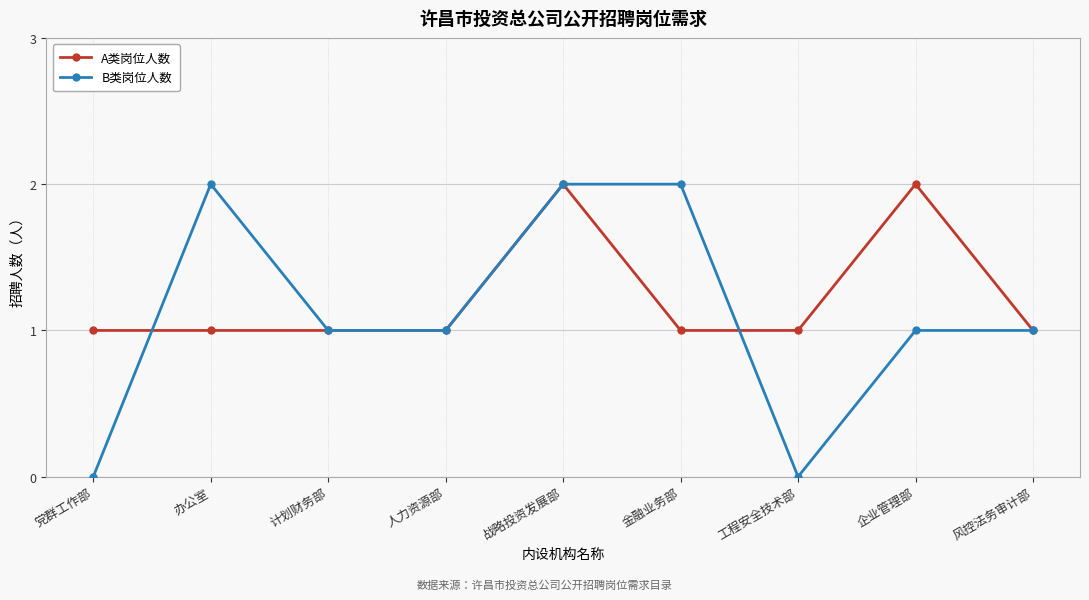

Reading left to right, transcribe all the data shown in this chart.

A类岗位人数: 党群工作部=1	办公室=1	计划财务部=1	人力资源部=1	战略投资发展部=2	金融业务部=1	工程安全技术部=1	企业管理部=2	风控法务审计部=1
B类岗位人数: 党群工作部=0	办公室=2	计划财务部=1	人力资源部=1	战略投资发展部=2	金融业务部=2	工程安全技术部=0	企业管理部=1	风控法务审计部=1